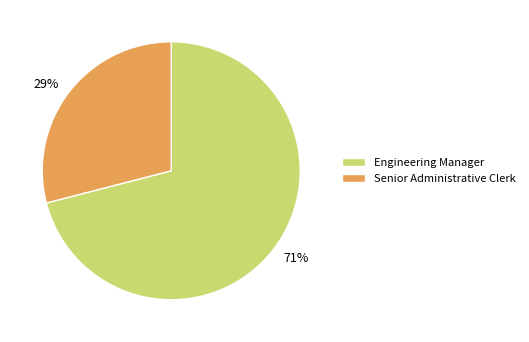

Is it true that Engineering Manager is 65% of the pie?

False